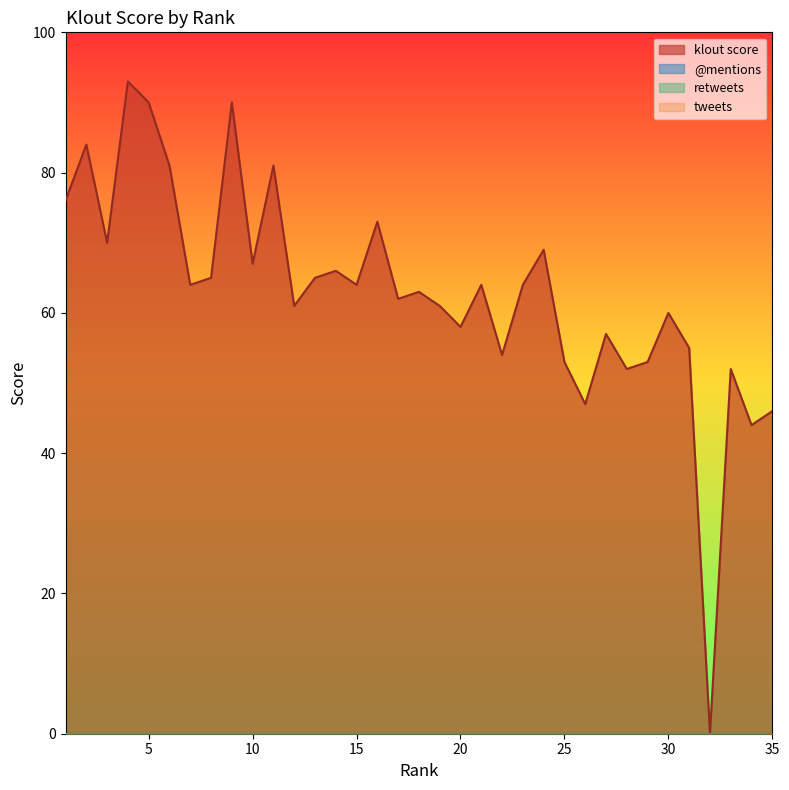

True or false: tweets and @mentions intersect in this chart.

False